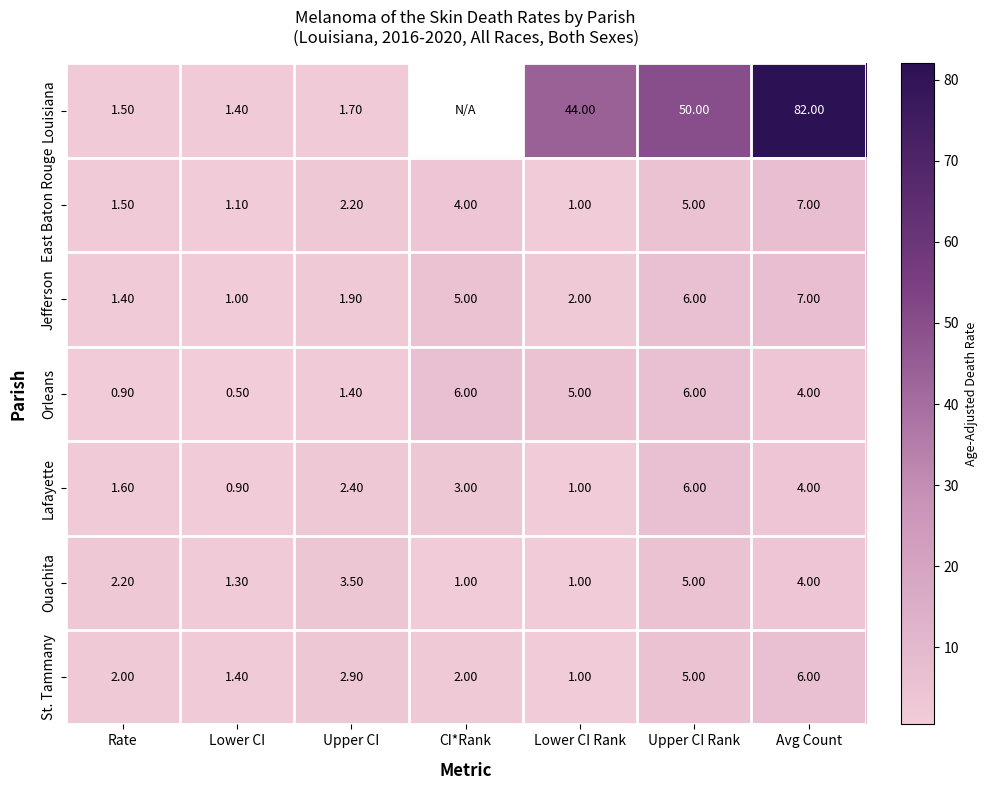

The value of East Baton Rouge at Rate is 1.5. True or false?

True